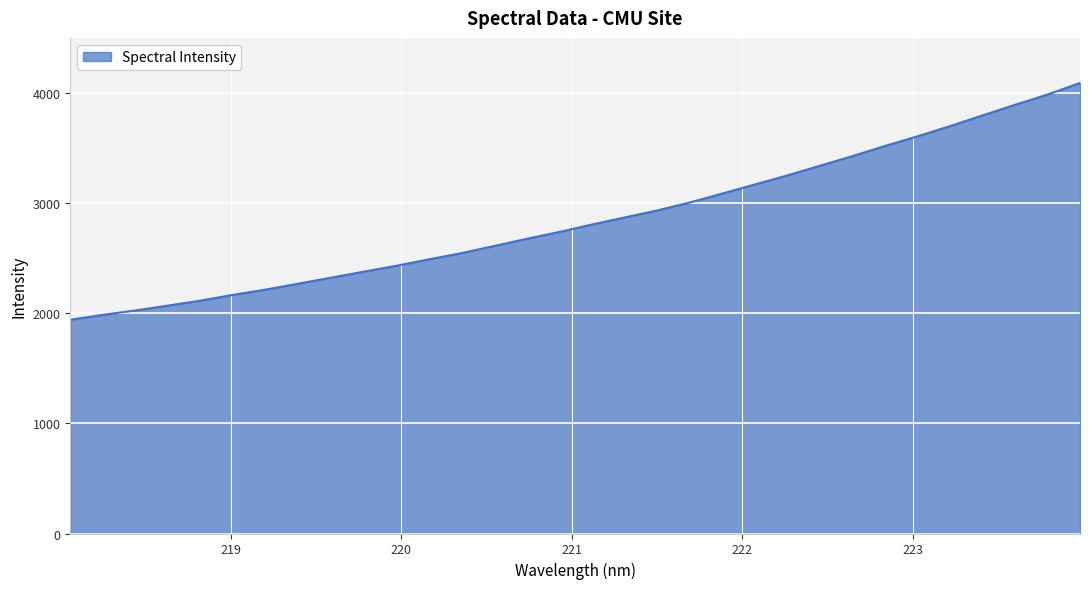

What is the greatest value displayed?

4092.9